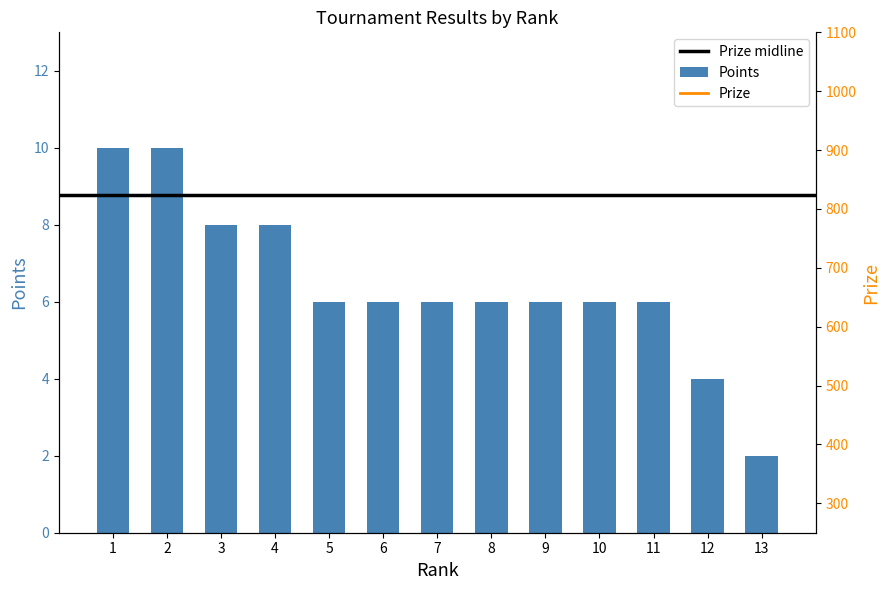

The chart shows a value of 10 at 1. True or false?

True